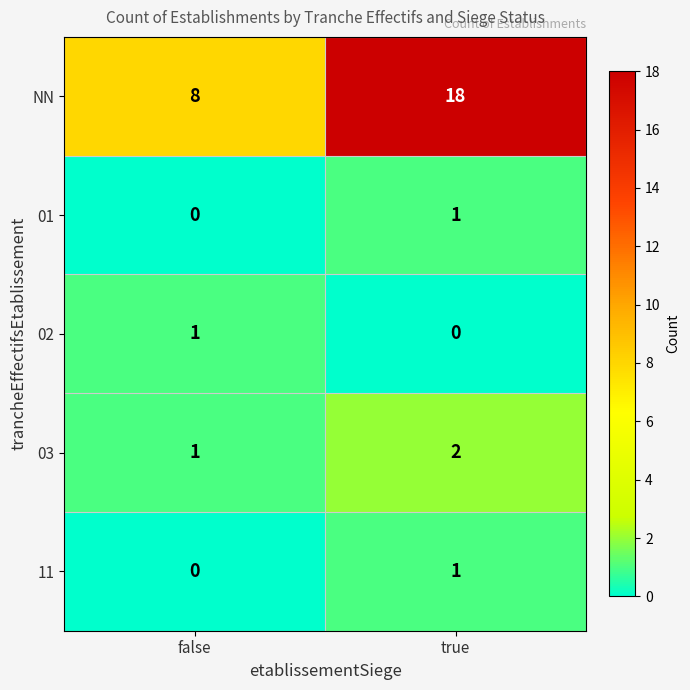

Which label corresponds to the largest value in the chart?

true